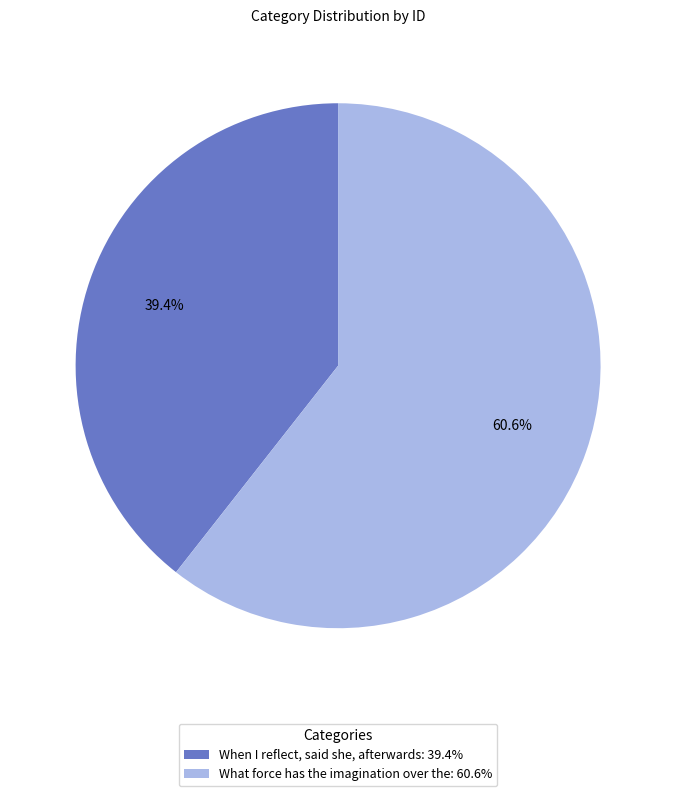

Is there a majority slice in this chart?

Yes